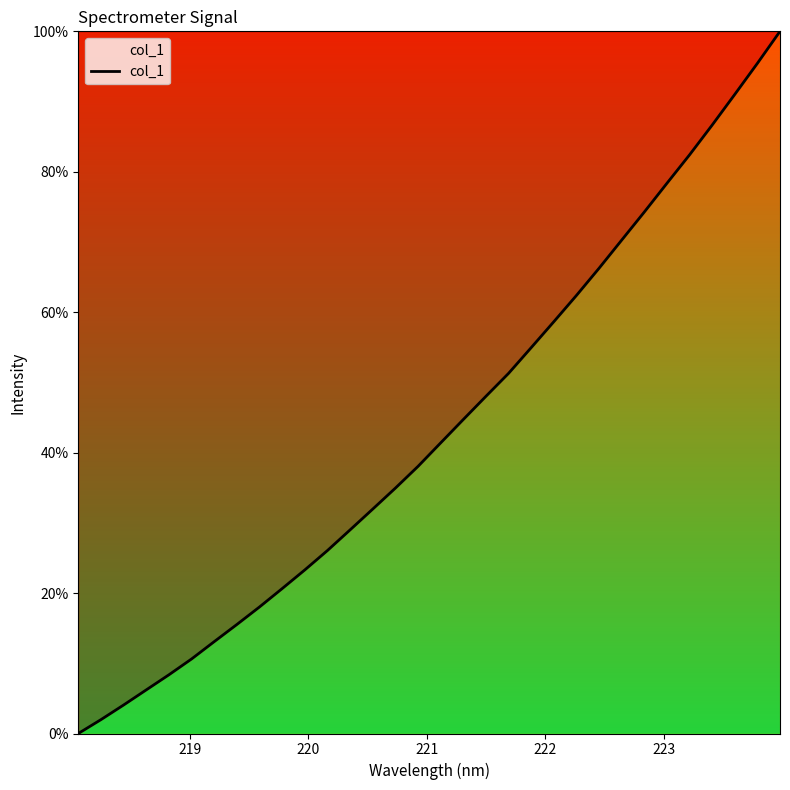

Count the number of values greater than 41.

16